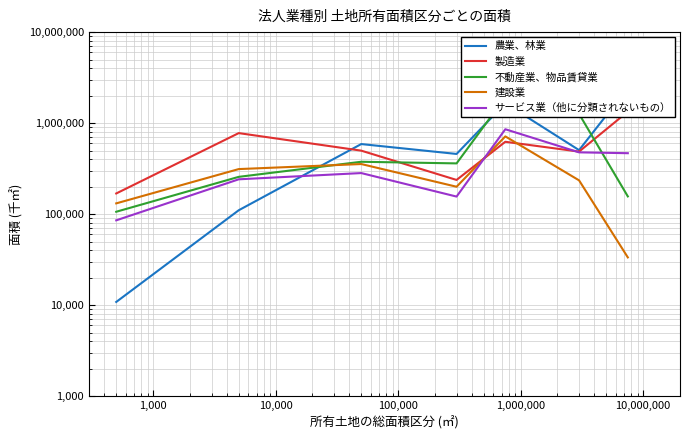

How many data points does each series have?

7